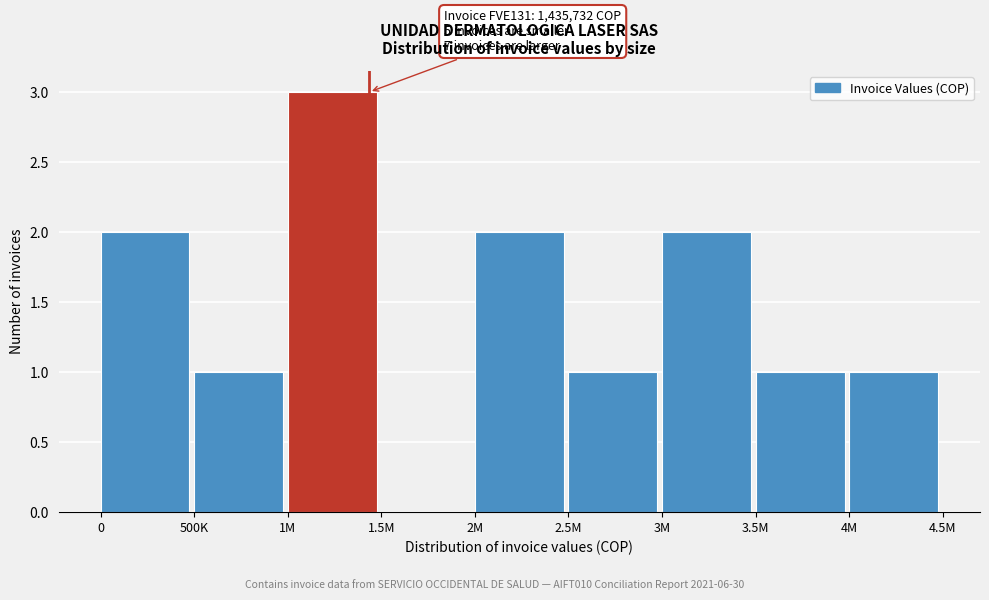

Reading right to left, what are all the values shown in this chart?

4M=1	3.5M=1	3M=2	2.5M=1	2M=2	1.5M=0	1M=3	500K=1	0=2